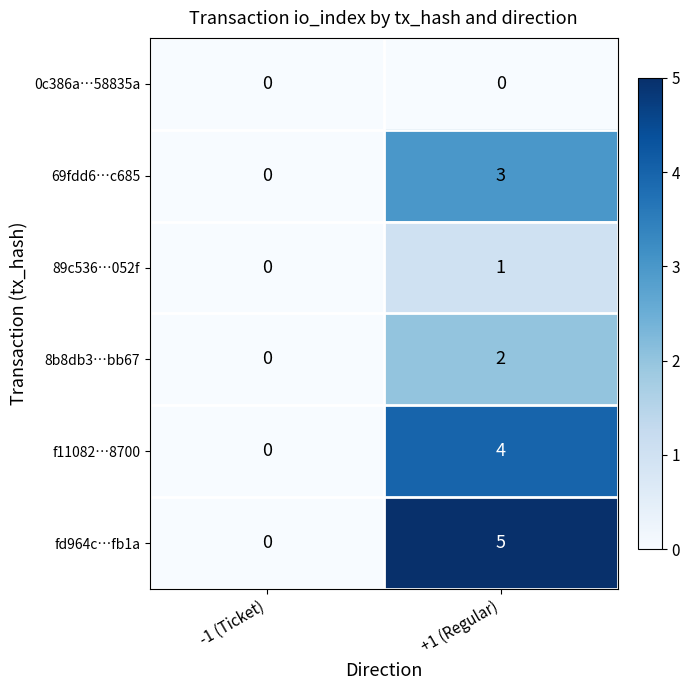

List the series in order of their peak value, lowest first.

0c386a…58835a, 89c536…052f, 8b8db3…bb67, 69fdd6…c685, f11082…8700, fd964c…fb1a